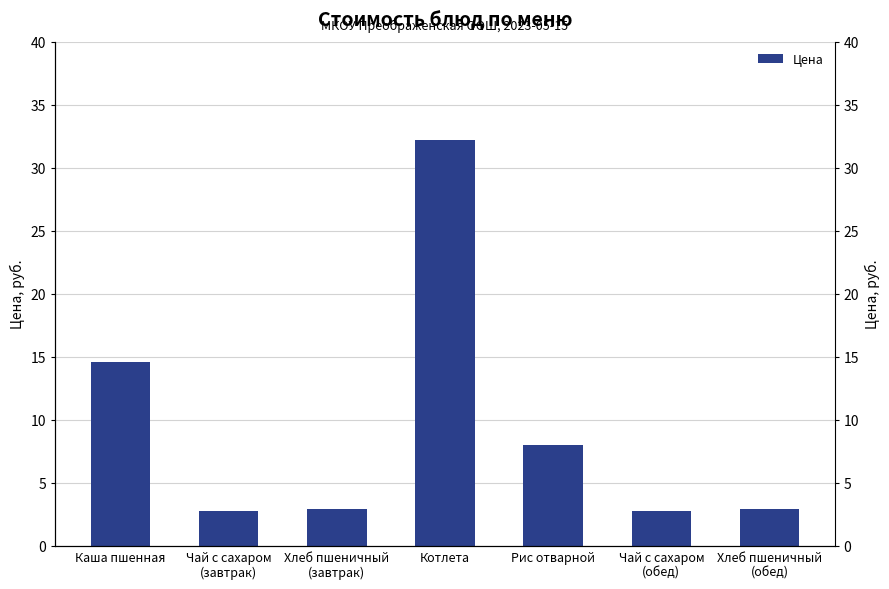

What position from the left is Каша пшенная?

1